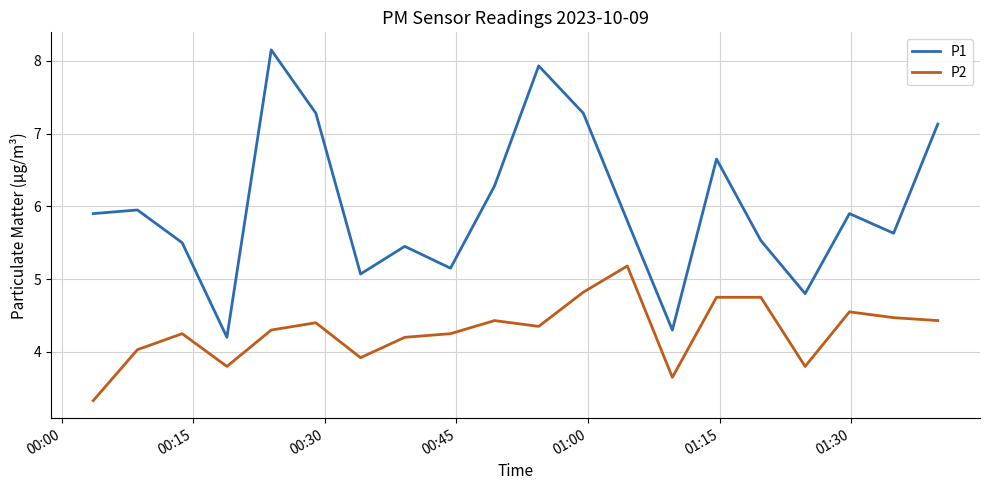

Which series has the largest total across all categories?

P1